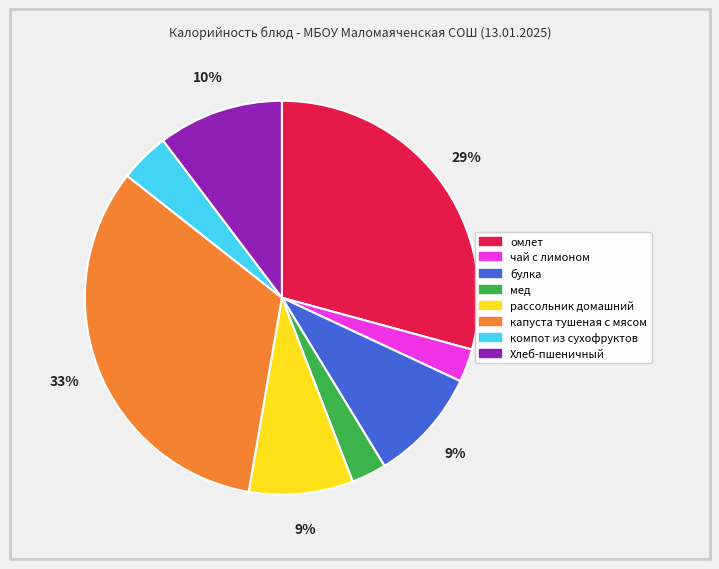

Which category has the biggest portion of the pie?

капуста тушеная с мясом